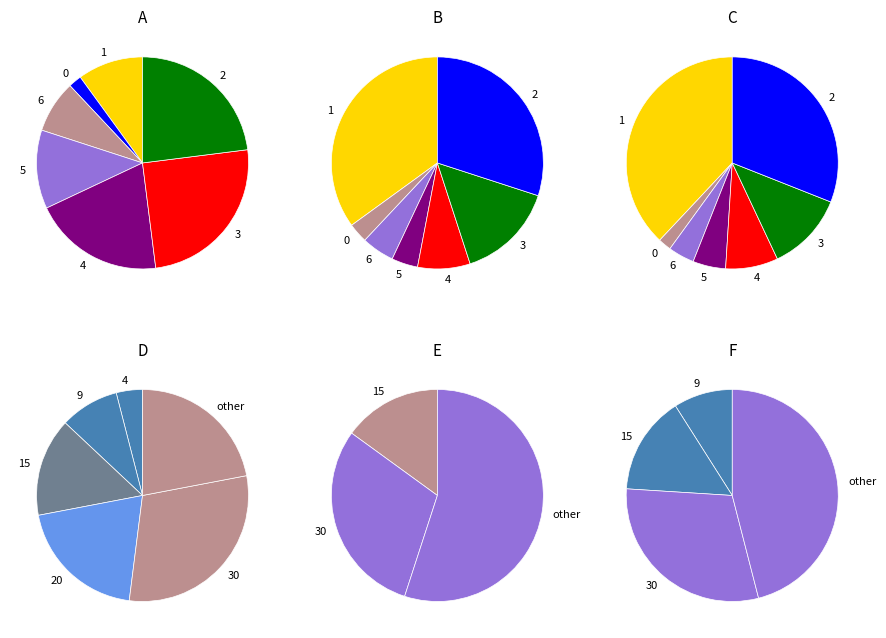

The 16 slice represents 1% of the pie. True or false?

False